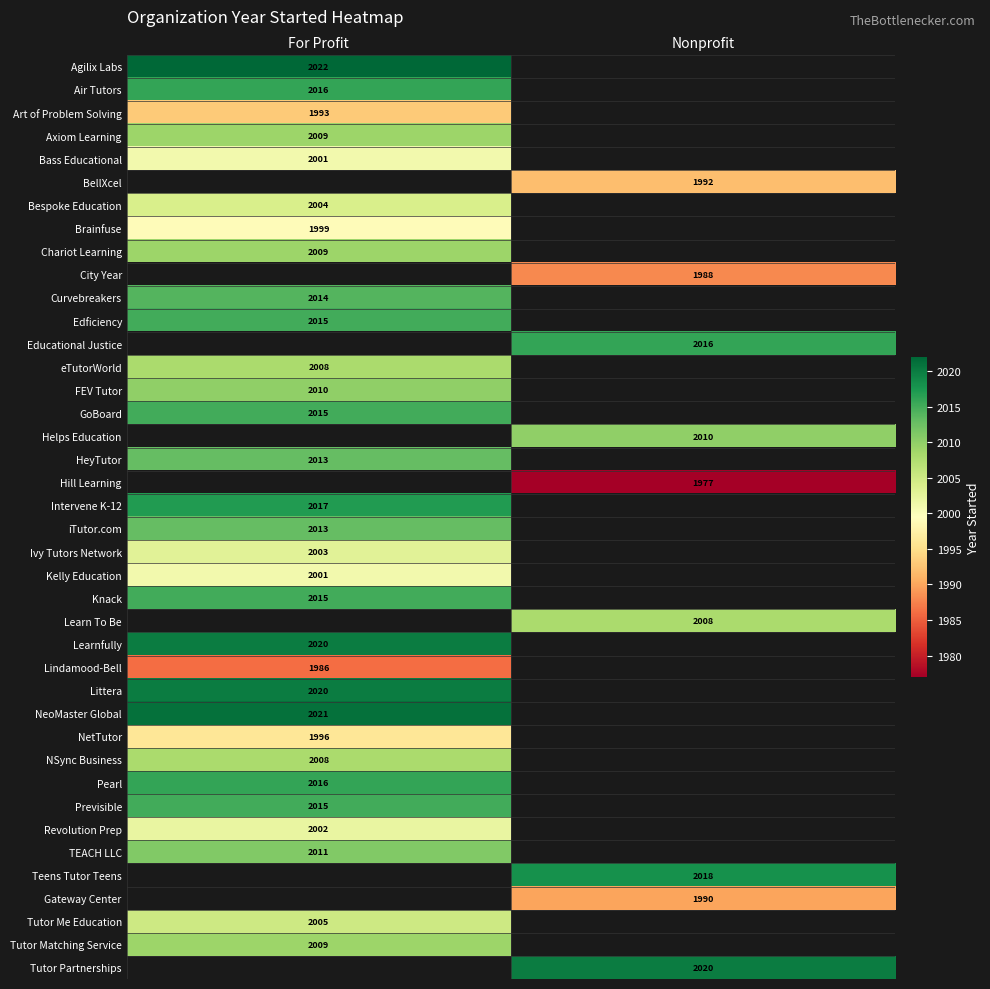

True or false: Learn To Be has a value of 2973 at Nonprofit.

False